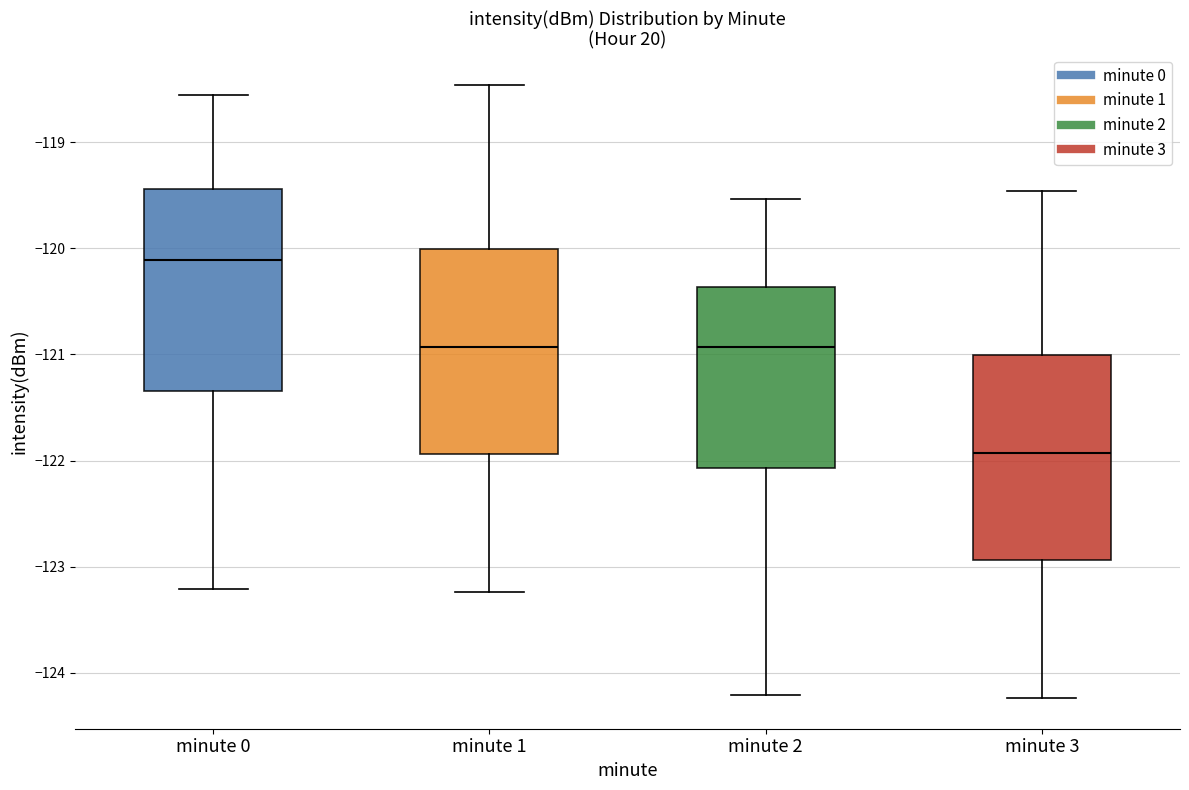

Where does the lower whisker of the box for minute 2 end on the y-axis? The values are not printed on the chart, so give them approximately, as read against the axis.

-124.2